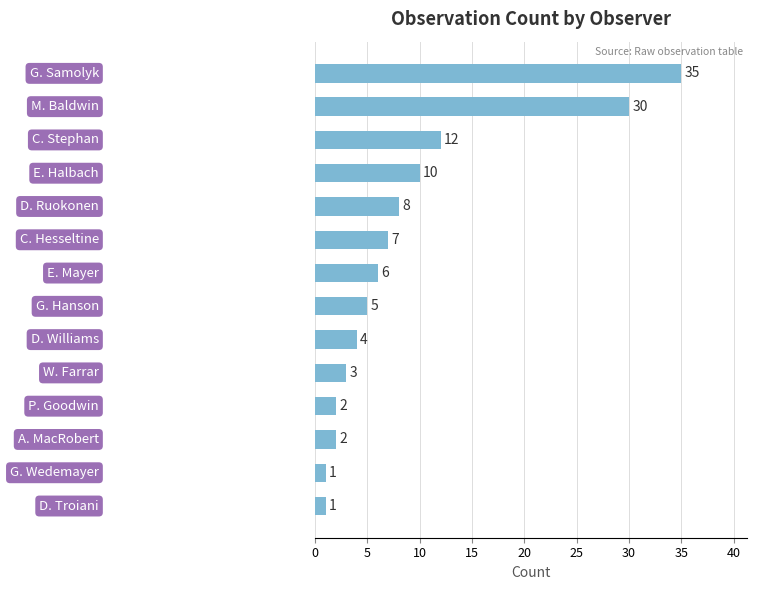

What is the average value?

9